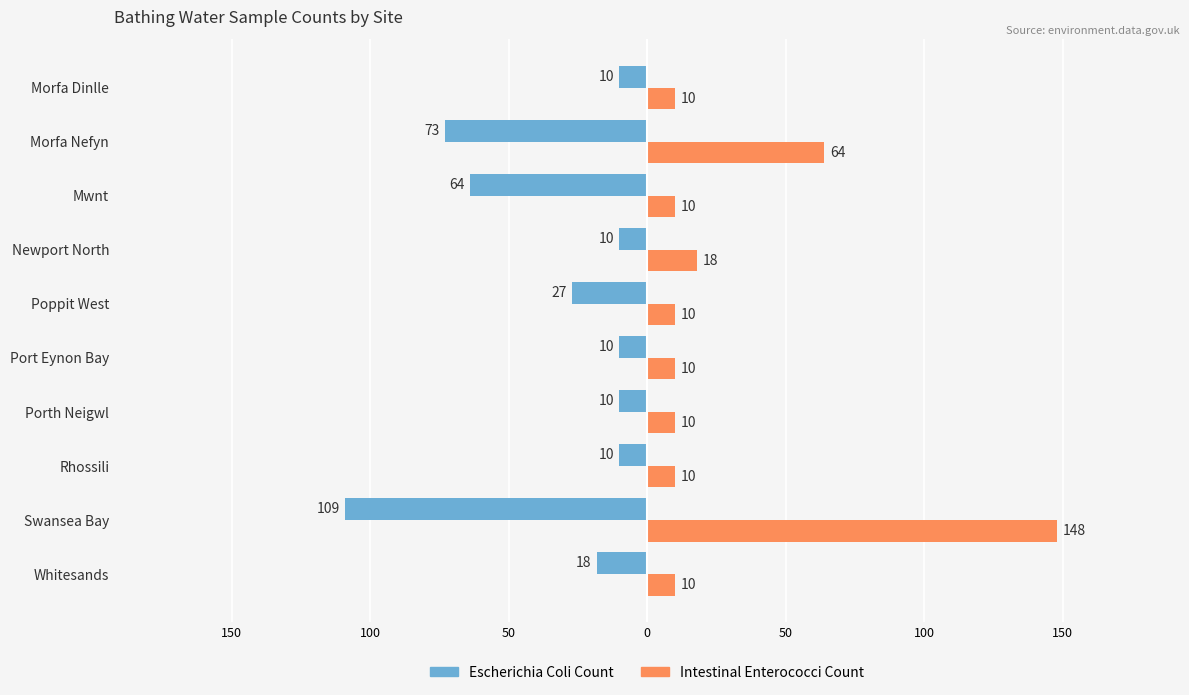

What are all the series names shown in the legend?

Escherichia Coli Count, Intestinal Enterococci Count